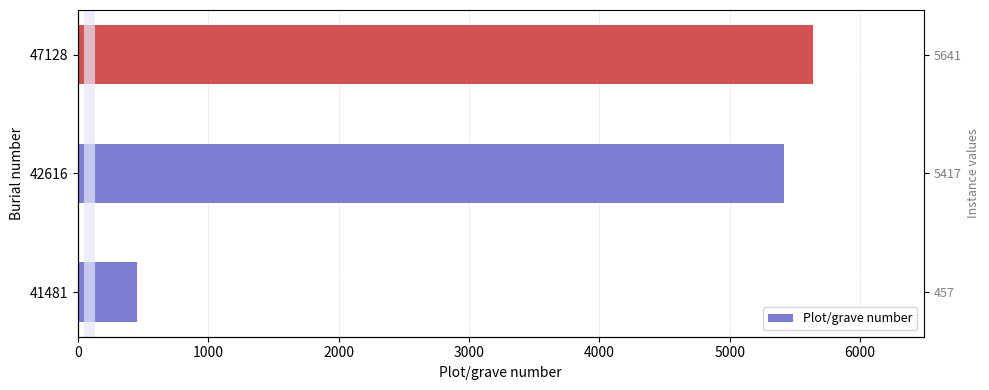

What is the change in value from 42616 to 47128?

+224